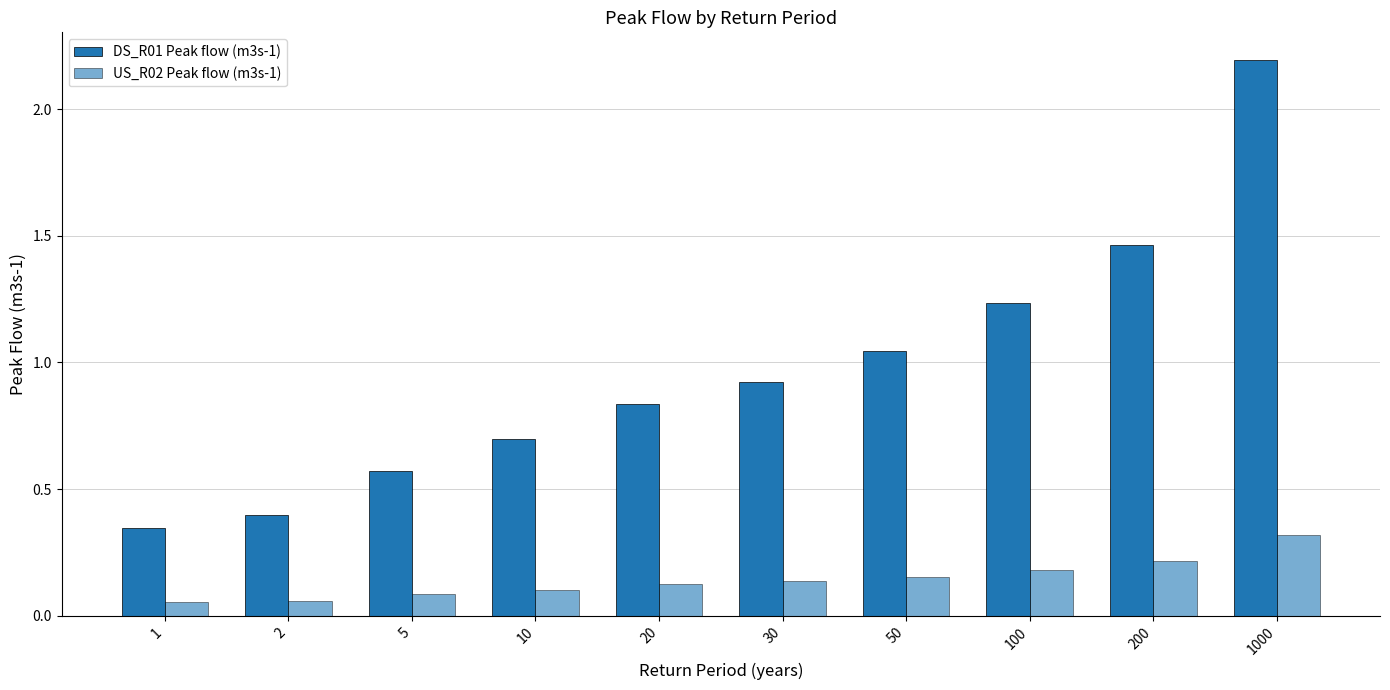

How many distinct data groups are displayed?

2